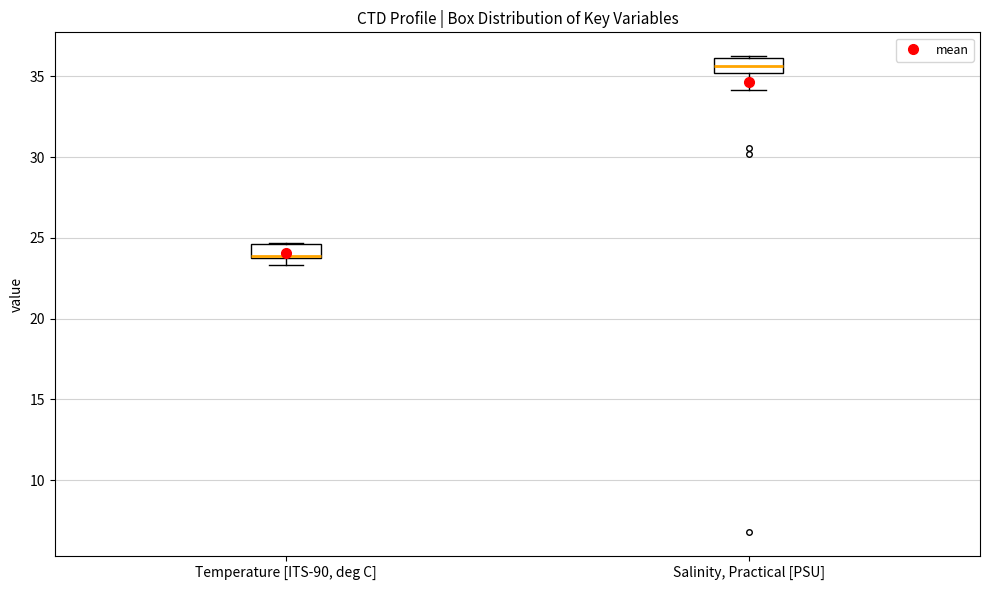

Reading left to right, read every box against the y-axis: the position of its median line, the range the box covers, and the ends of its whiskers. The values are not printed on the chart, so give them approximately, as read against the axis.

Temperature [ITS-90, deg C]: median 24.0, box 23.5 to 24.5, whiskers 23.5 (just below the box's lower edge) to 24.5
Salinity, Practical [PSU]: median 35.5, box 35.0 to 36.0, whiskers 34.0 to 36.0